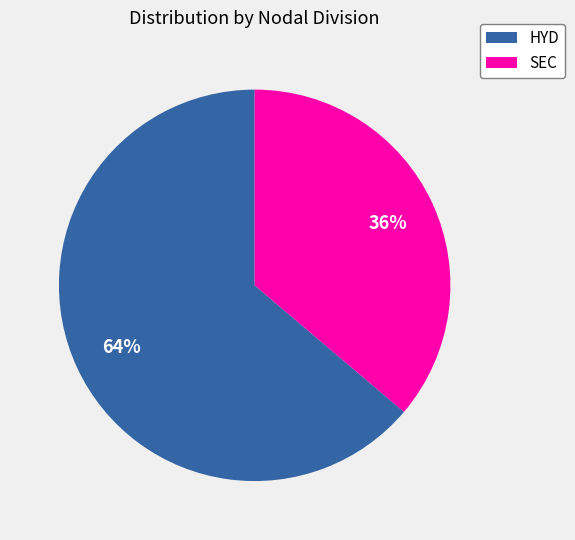

To the nearest percent, what is the average slice percentage?

50%